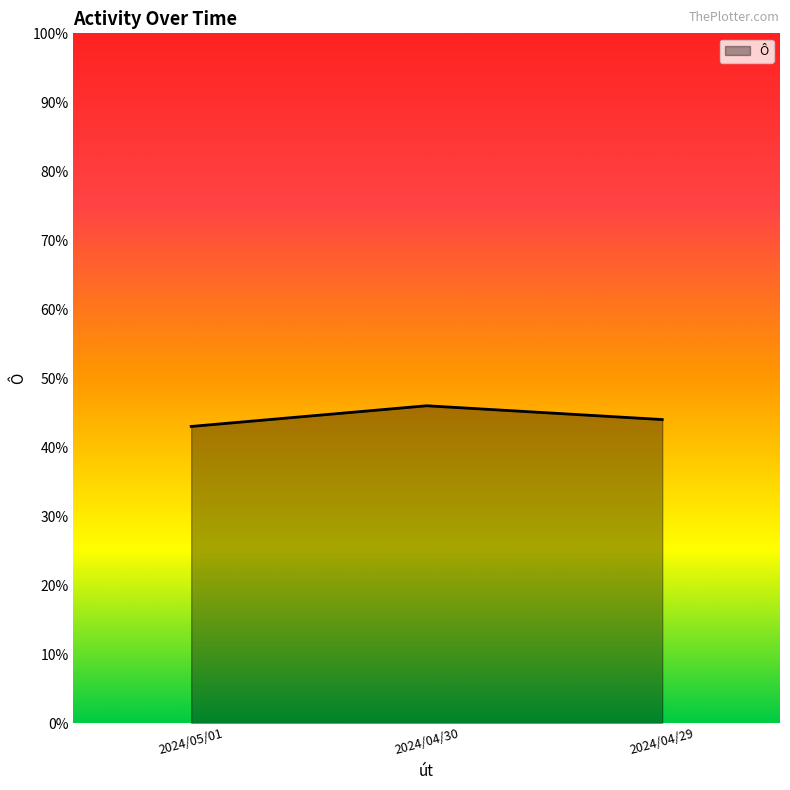

Reading left to right, extract all data points from this chart.

2024/05/01=0.4	2024/04/30=0.5	2024/04/29=0.4